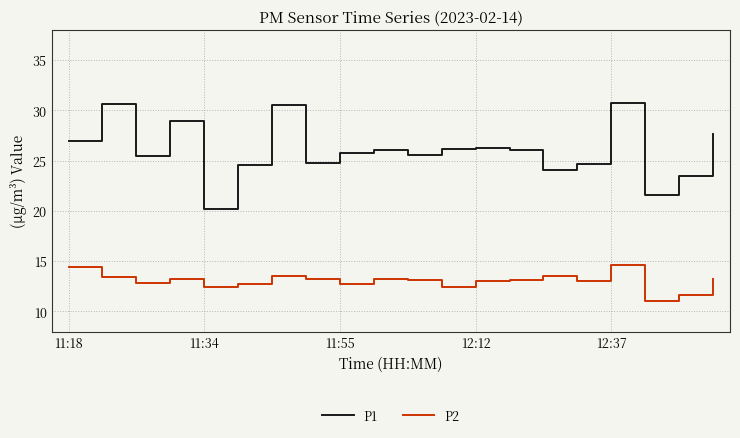

Which series has the largest range (max minus min)?

P1